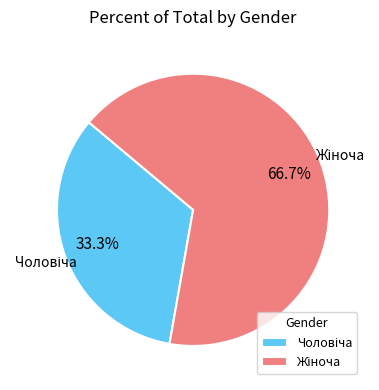

Is there a majority slice in this chart?

Yes